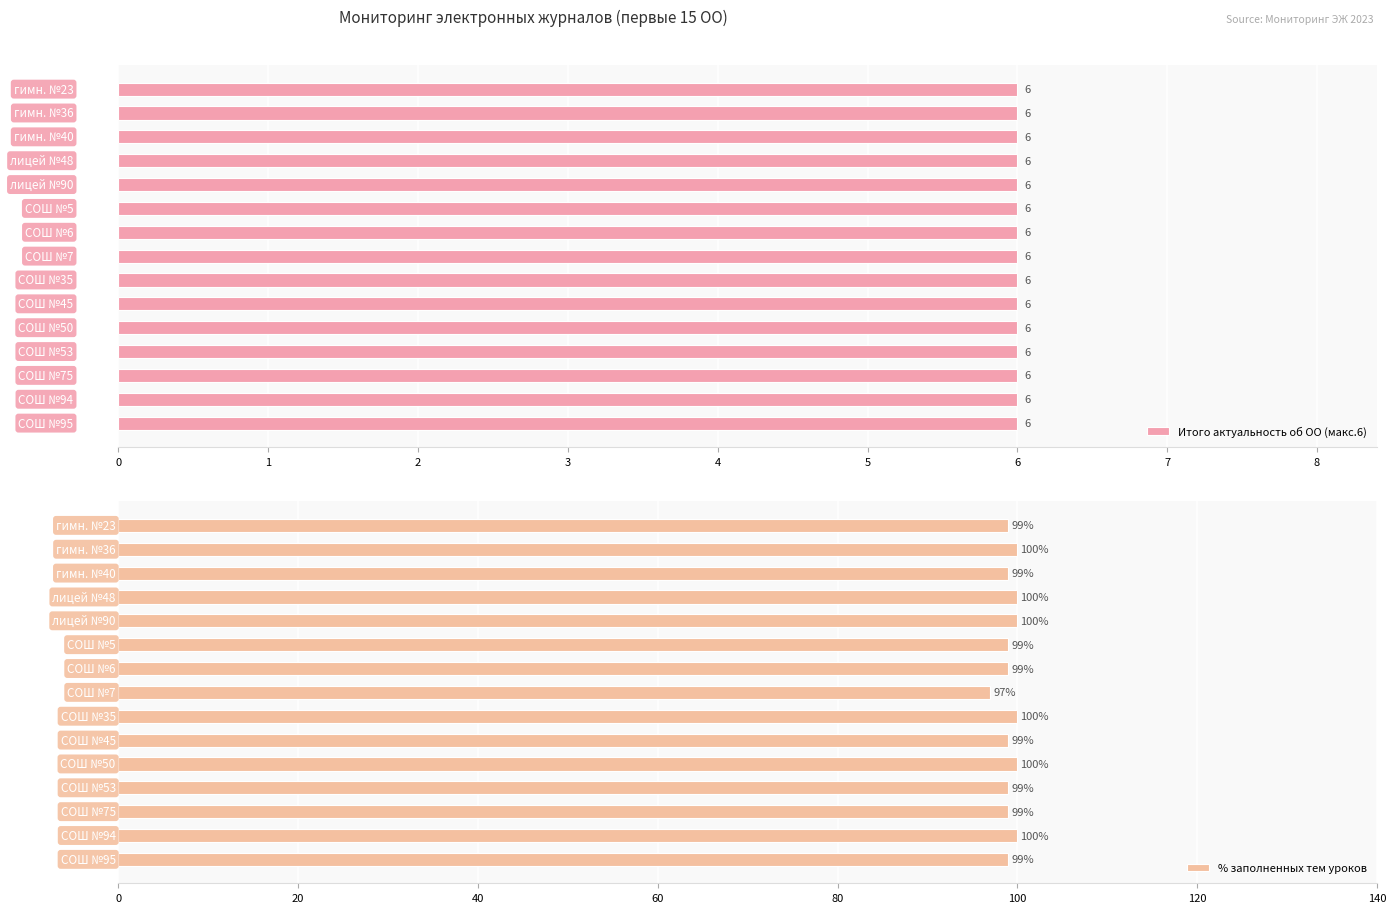

What is the approximate value of % заполненных тем уроков at 9?

99.0